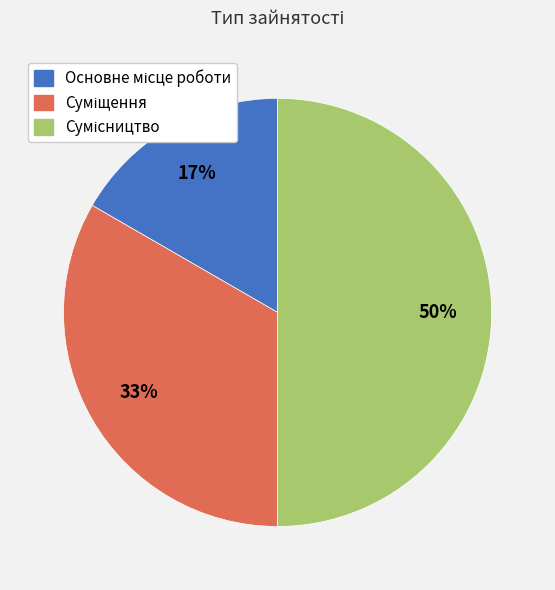

To the nearest percent, what is the difference between the largest and smallest slice percentages?

33%